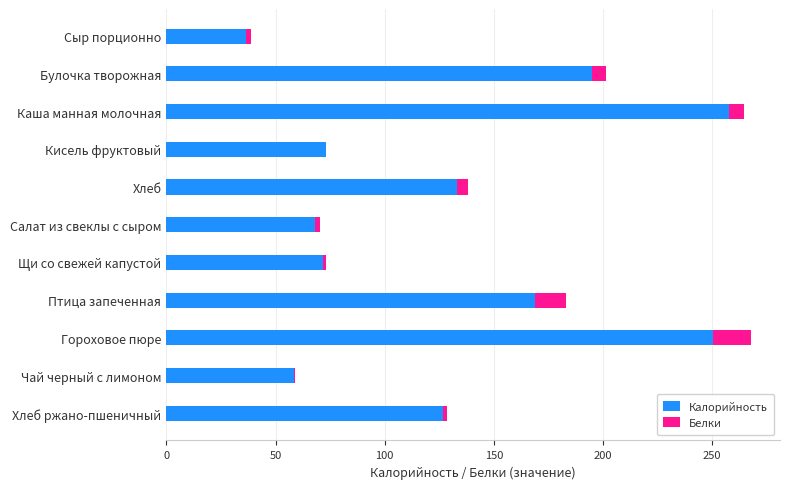

Where is Калорийность nearest to the value 147?

Хлеб